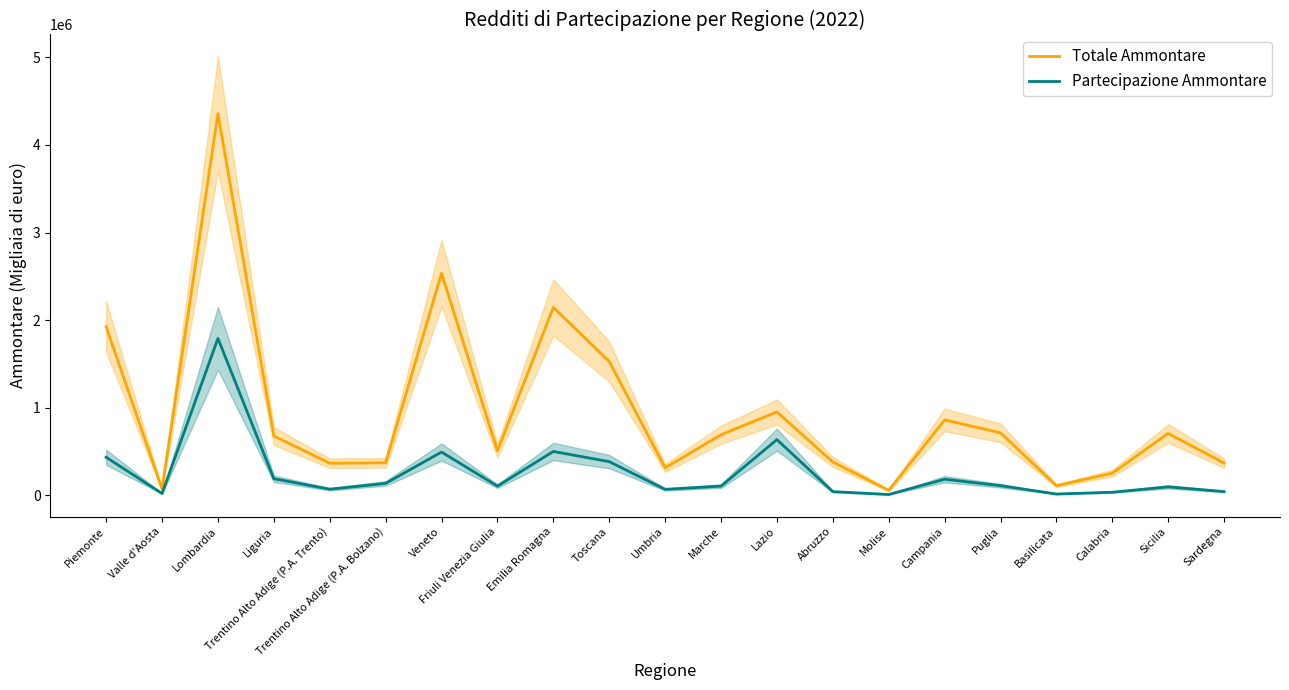

What is the minimum value for Totale Ammontare?

54442